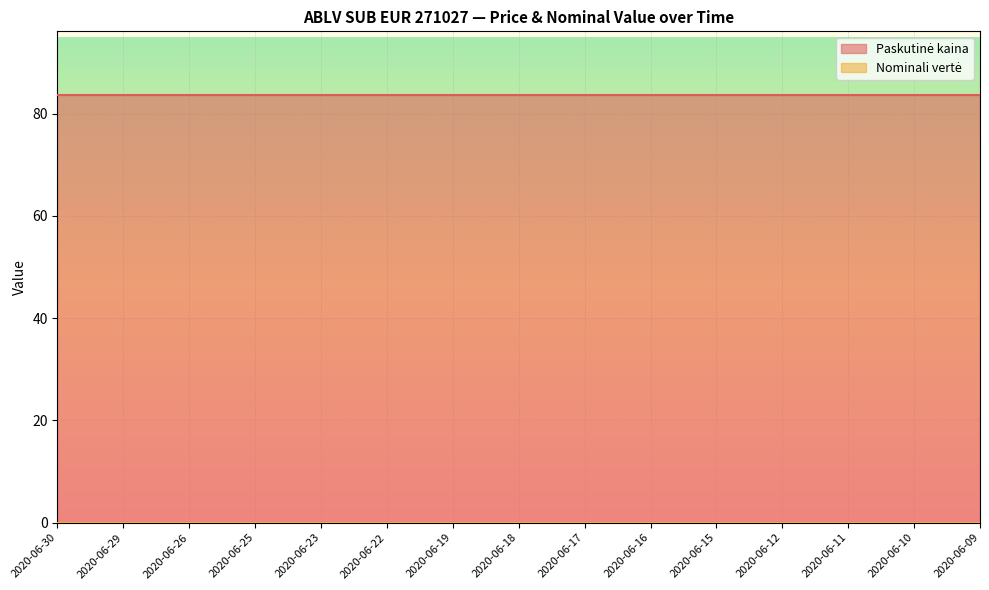

At how many categories does at least one series exceed 78?

15